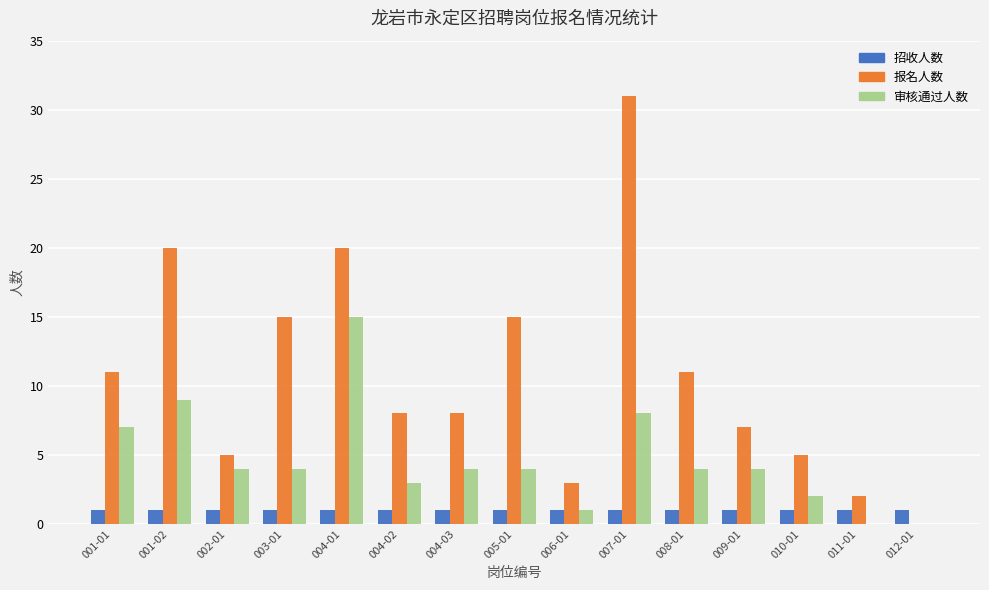

Reading left to right, extract all data points from this chart.

招收人数: 001-01=1	001-02=1	002-01=1	003-01=1	004-01=1	004-02=1	004-03=1	005-01=1	006-01=1	007-01=1	008-01=1	009-01=1	010-01=1	011-01=1	012-01=1
报名人数: 001-01=11	001-02=20	002-01=5	003-01=15	004-01=20	004-02=8	004-03=8	005-01=15	006-01=3	007-01=31	008-01=11	009-01=7	010-01=5	011-01=2	012-01=0
审核通过人数: 001-01=7	001-02=9	002-01=4	003-01=4	004-01=15	004-02=3	004-03=4	005-01=4	006-01=1	007-01=8	008-01=4	009-01=4	010-01=2	011-01=0	012-01=0